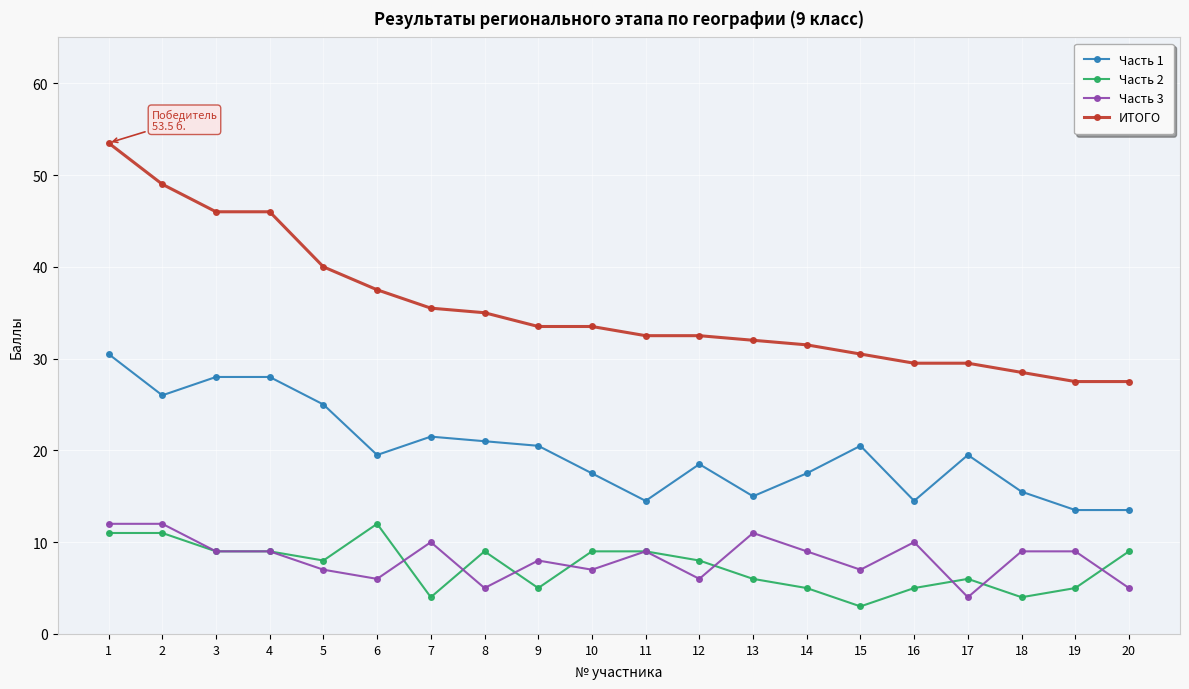

Rank the series at 13 from lowest to highest value.

Часть 2, Часть 3, Часть 1, ИТОГО